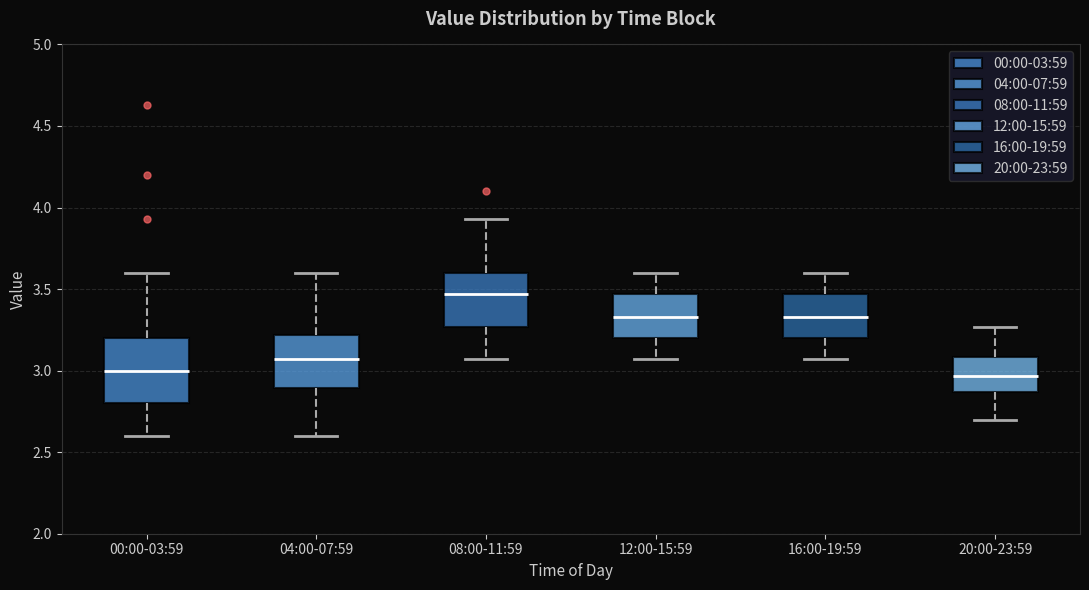

Reading left to right, read every box against the y-axis: the position of its median line, the range the box covers, and the ends of its whiskers. The values are not printed on the chart, so give them approximately, as read against the axis.

00:00-03:59: median 3.00, box 2.80 to 3.20, whiskers 2.60 to 3.60
04:00-07:59: median 3.05, box 2.90 to 3.20, whiskers 2.60 to 3.60
08:00-11:59: median 3.45, box 3.25 to 3.60, whiskers 3.05 to 3.95
12:00-15:59: median 3.35, box 3.20 to 3.45, whiskers 3.05 to 3.60
16:00-19:59: median 3.35, box 3.20 to 3.45, whiskers 3.05 to 3.60
20:00-23:59: median 2.95, box 2.85 to 3.10, whiskers 2.70 to 3.25